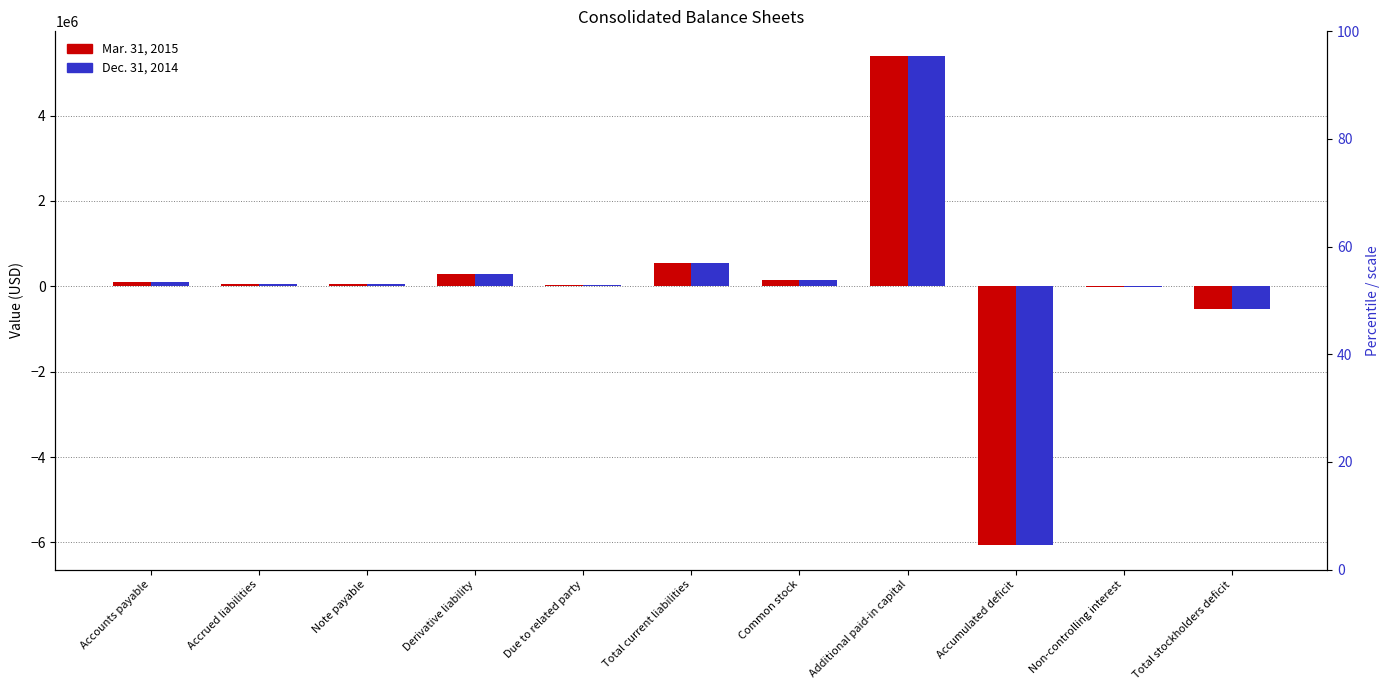

The value of Dec. 31, 2014 at Accounts payable is 109495. True or false?

True